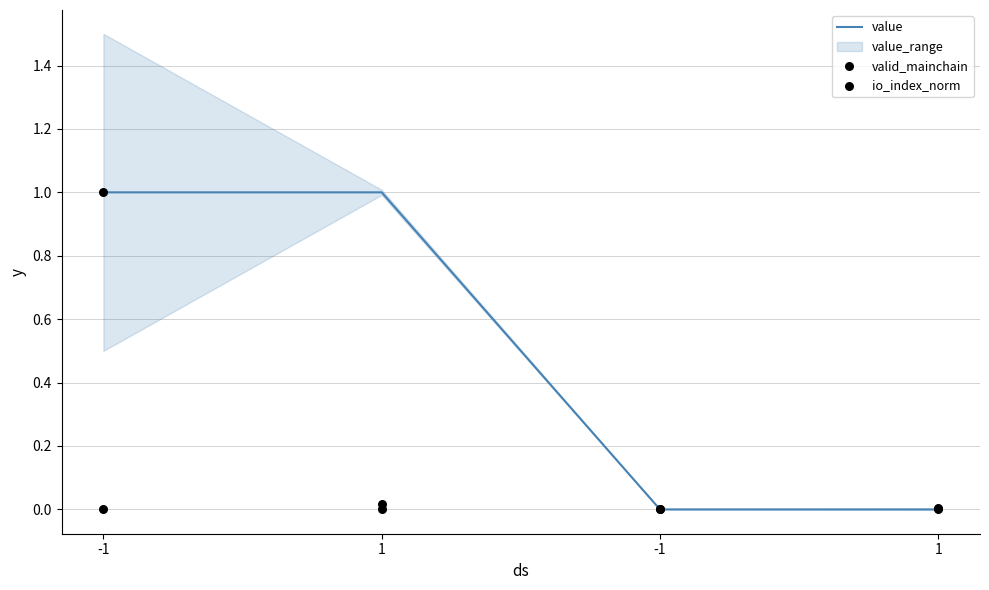

Is the value of valid_mainchain at -1 greater than the value of value at -1?

No